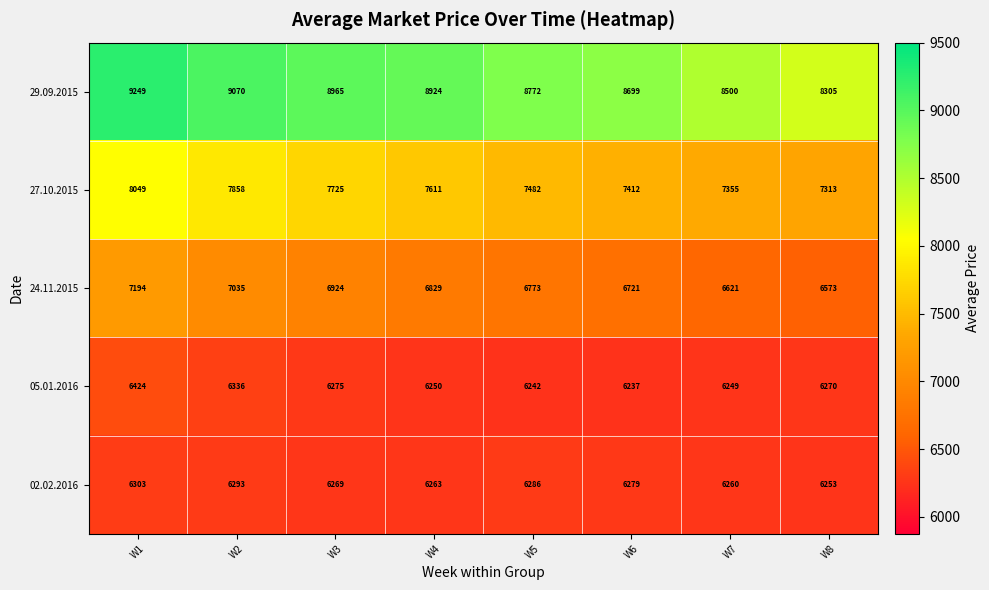

What is the difference between the highest and lowest values at W8?

2052